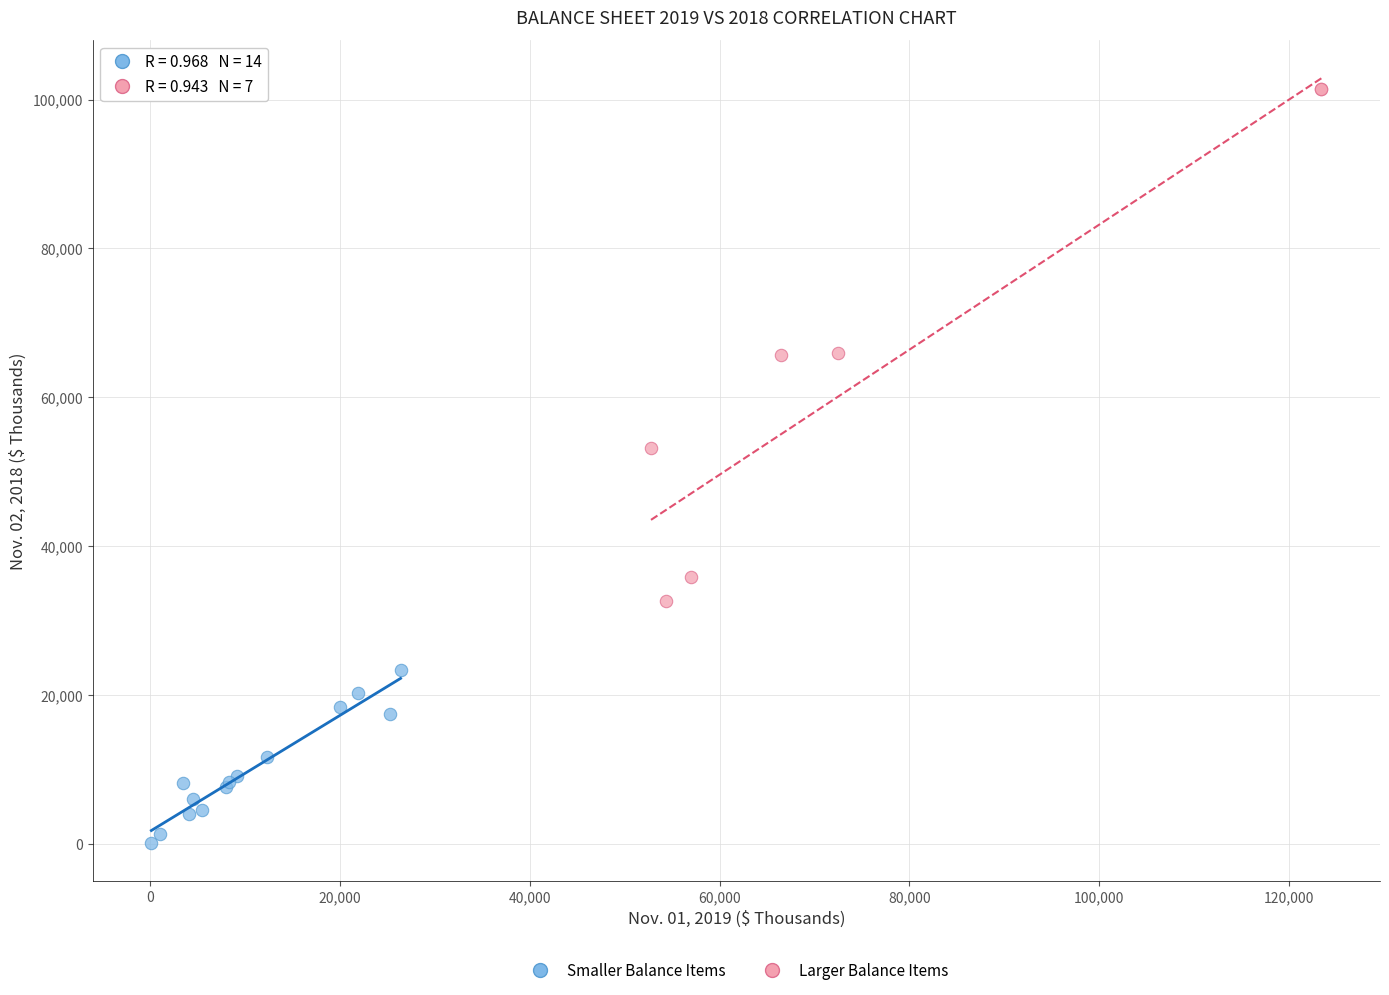

Which series contains the highest Y value?

Larger Balance Items